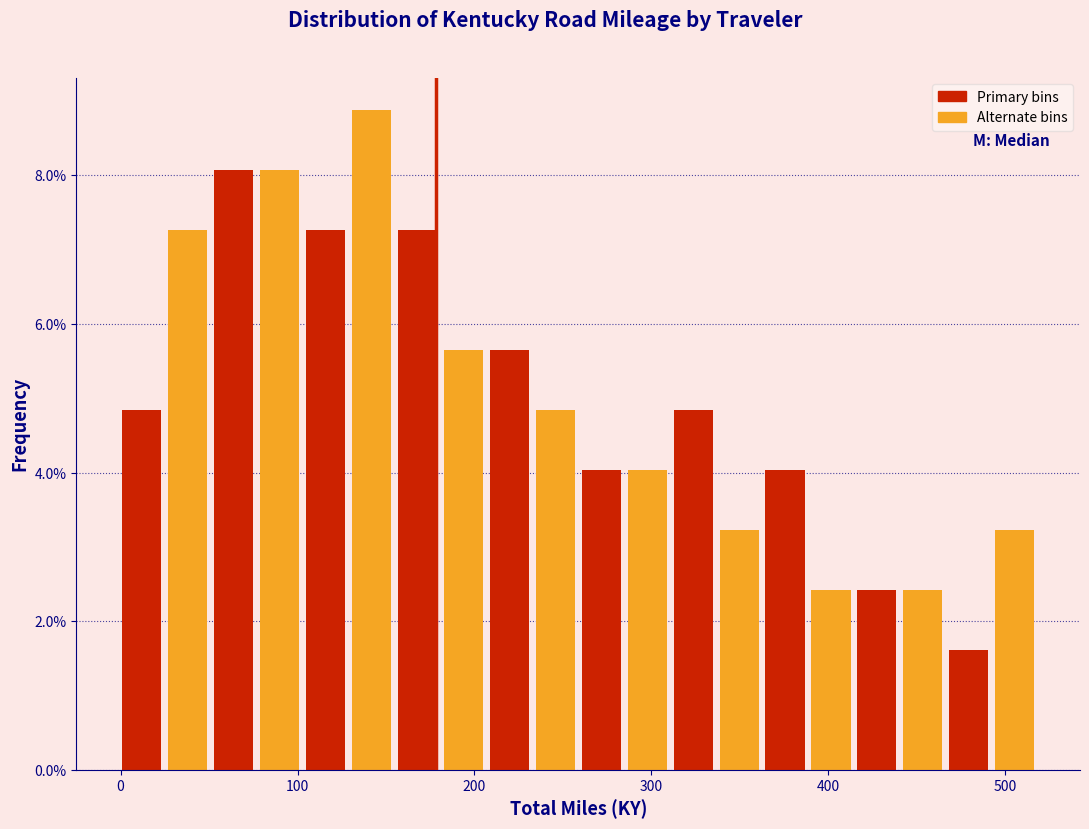

Around what value on the x-axis is the tallest bar? Give the approximate position of its centre, as read against the axis.

140